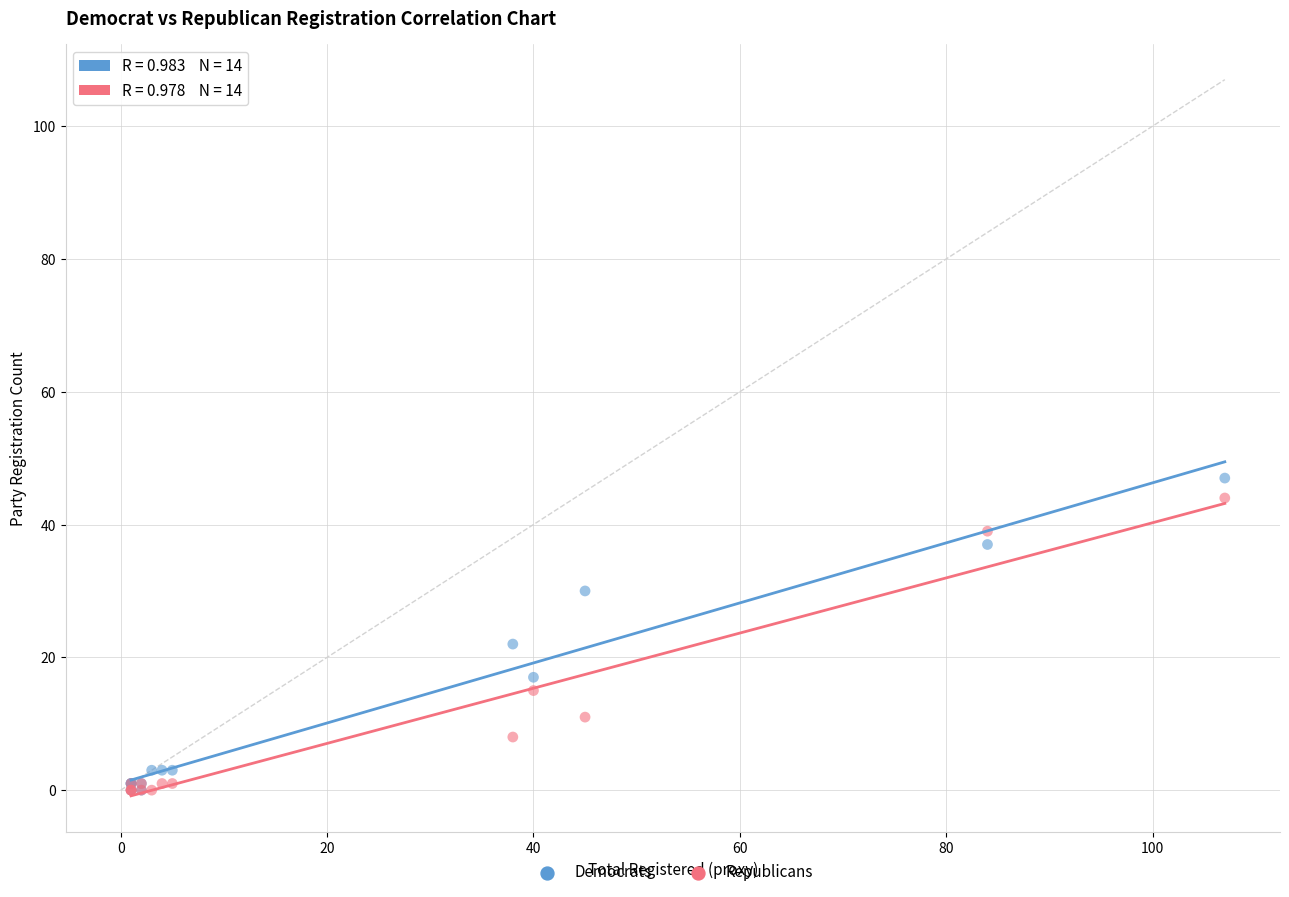

Which series reaches the maximum Y coordinate?

Democrats